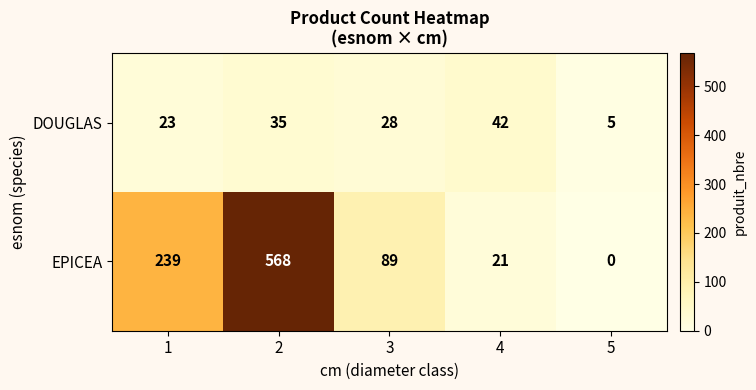

Reading left to right, what are all the values shown in this chart?

DOUGLAS: 1=23	2=35	3=28	4=42	5=5
EPICEA: 1=239	2=568	3=89	4=21	5=0